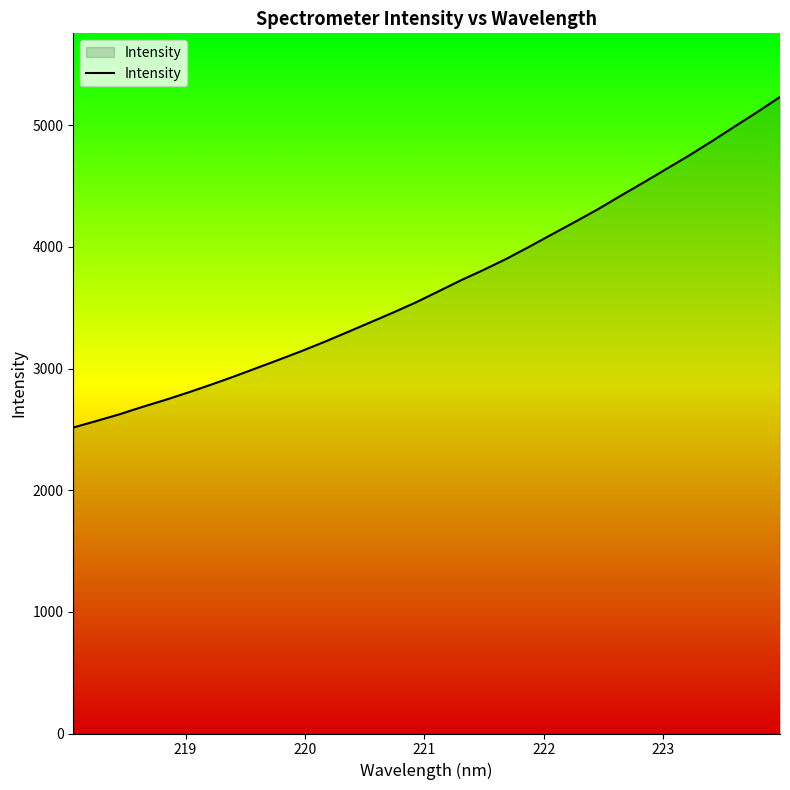

What is the maximum value shown in the chart?

5231.6